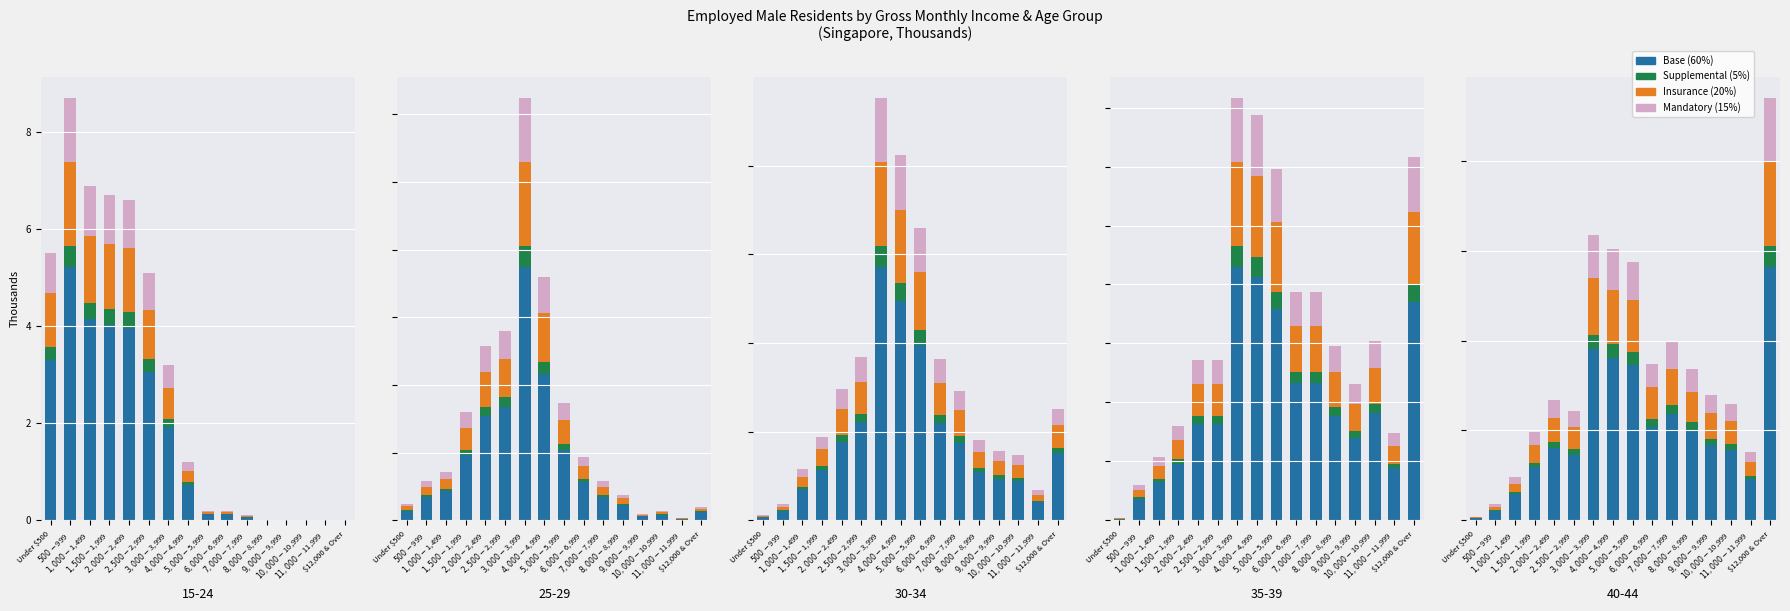

What value does the Mandatory series have at $6,000-$6,999?

1.3